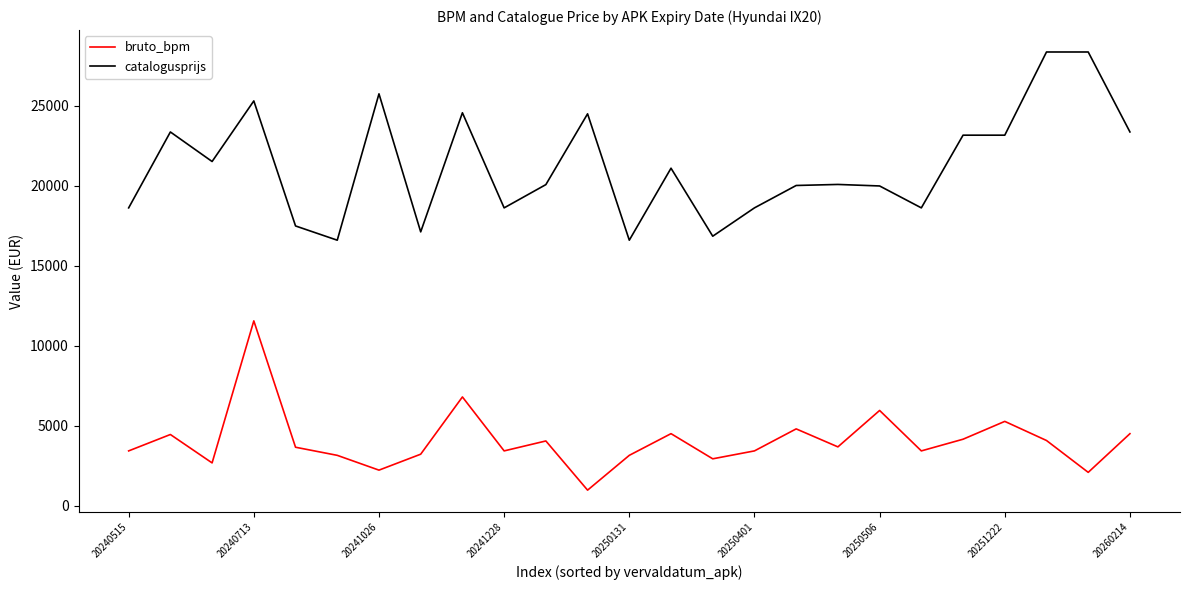

What is the difference between the maximum and minimum values in the catalogusprijs series?

11767